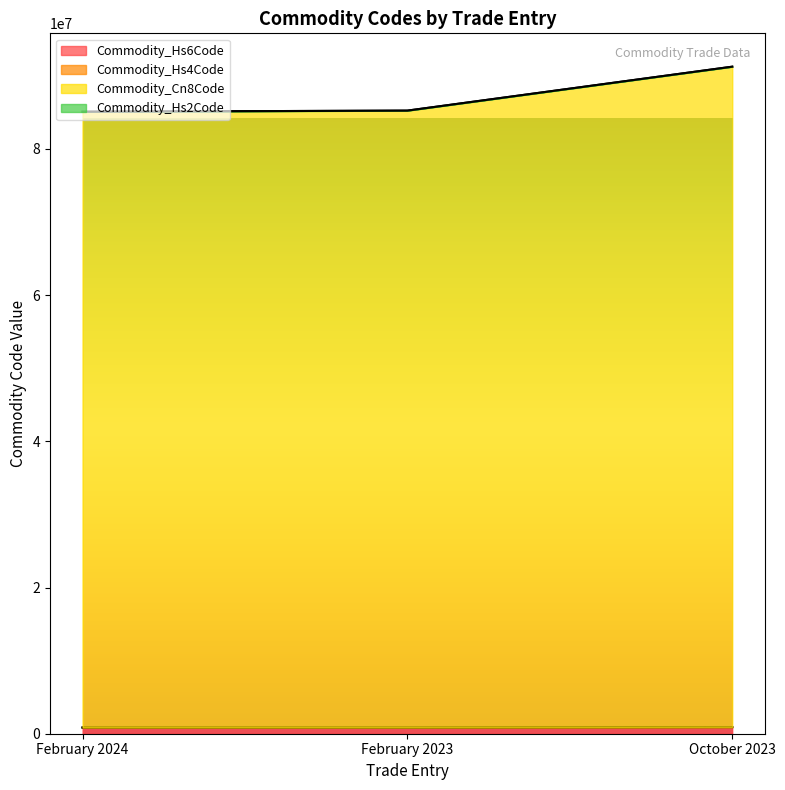

Between February 2023 and October 2023, which is larger?

October 2023